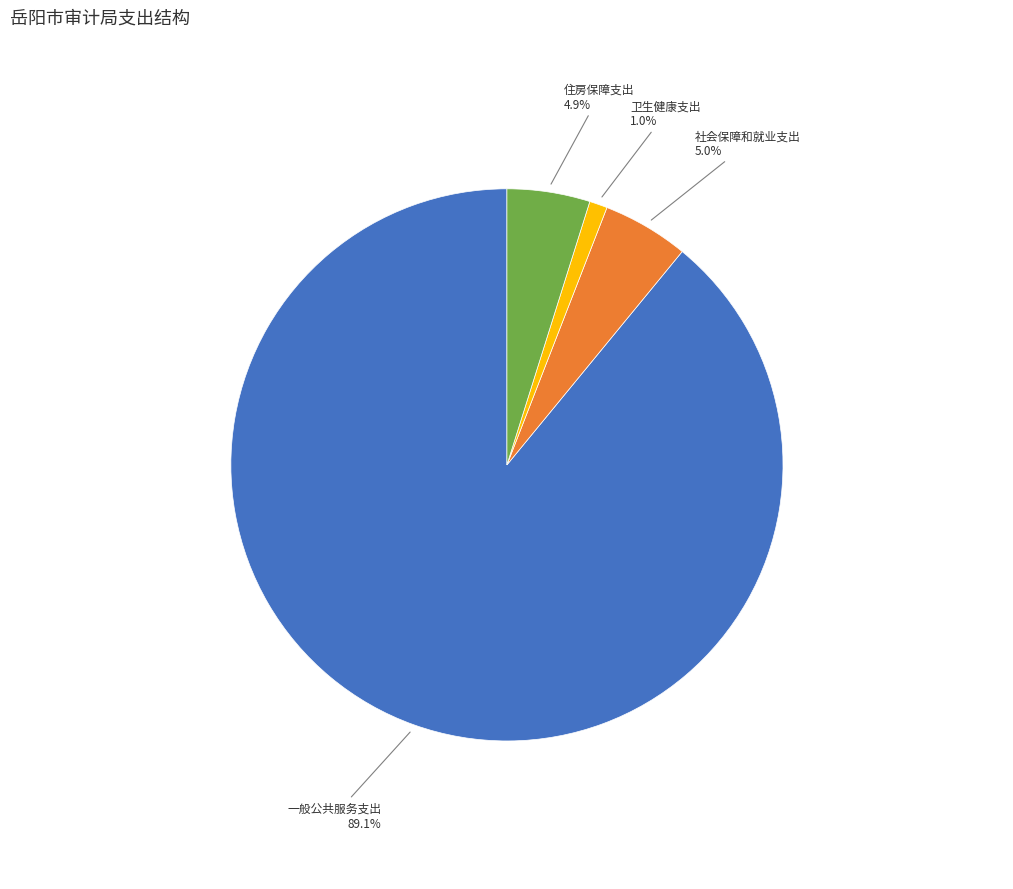

Does any single category account for the majority?

Yes